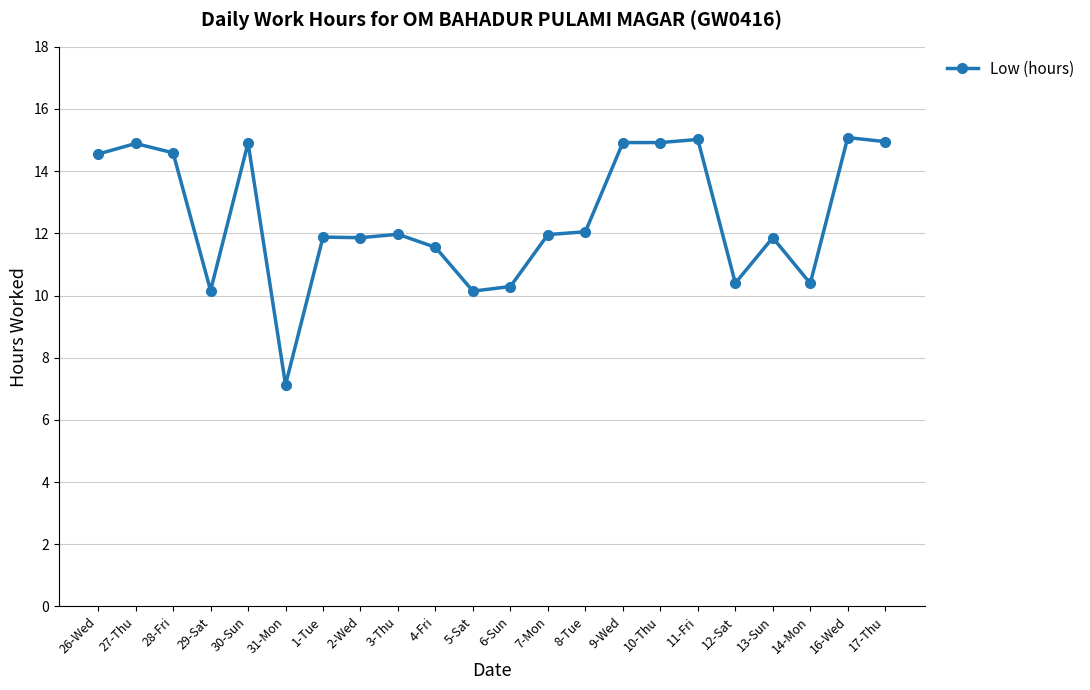

What is the maximum value shown in the chart?

15.1